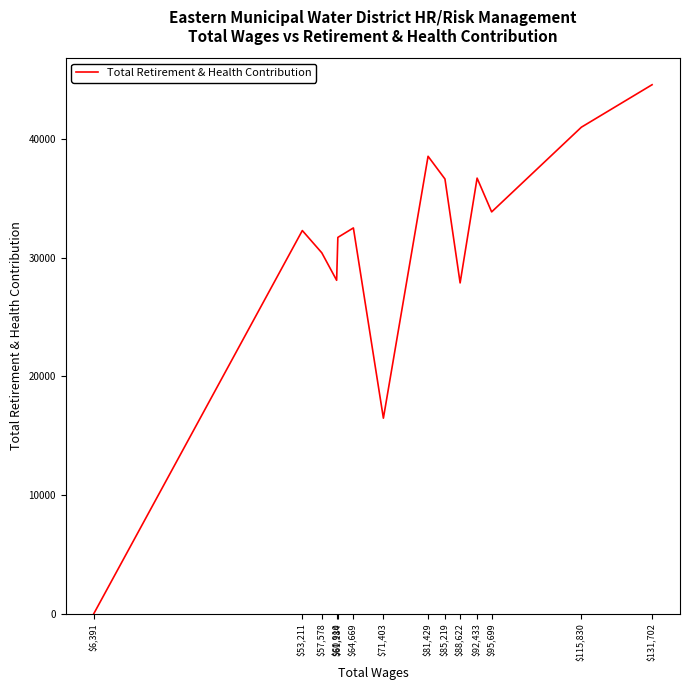

Count the number of categories in the chart.

14